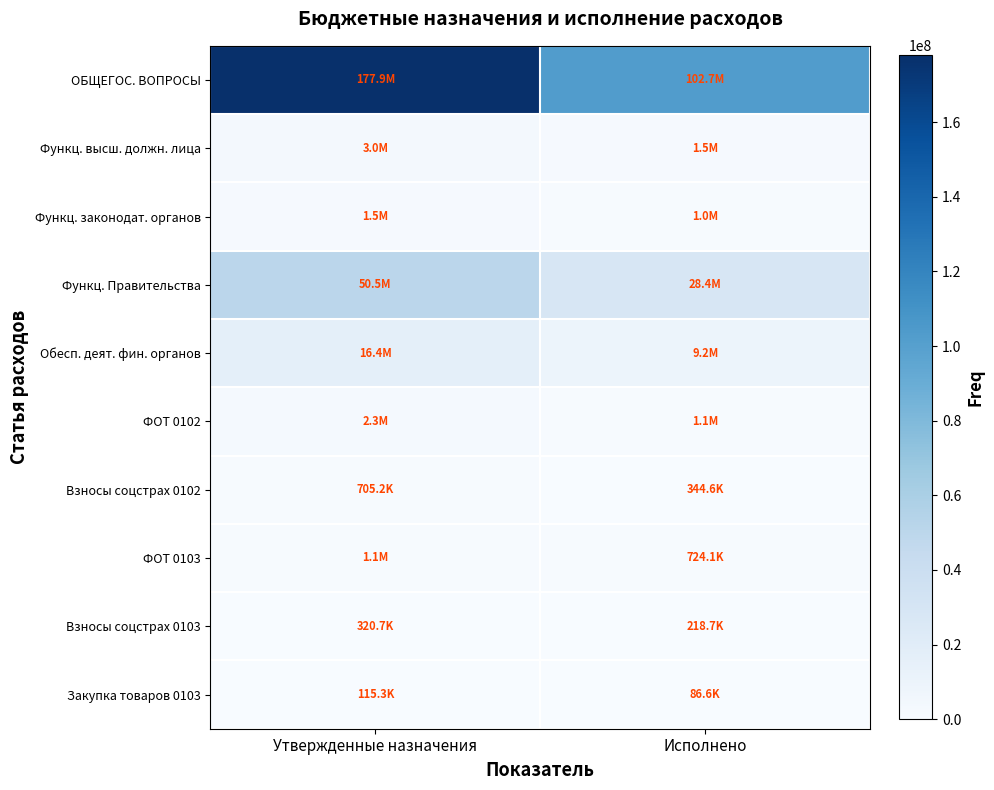

At which category is the sum across all series the highest?

Утвержденные назначения